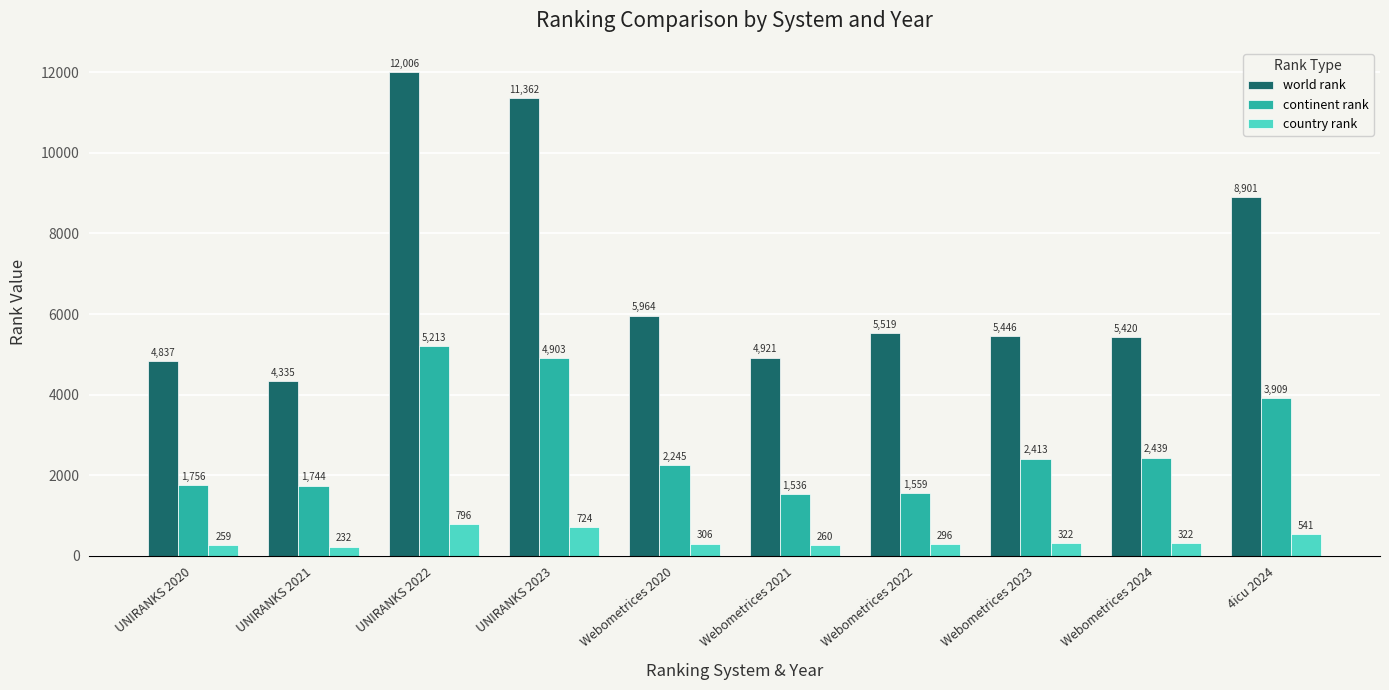

Does the chart contain stacked bars?

No